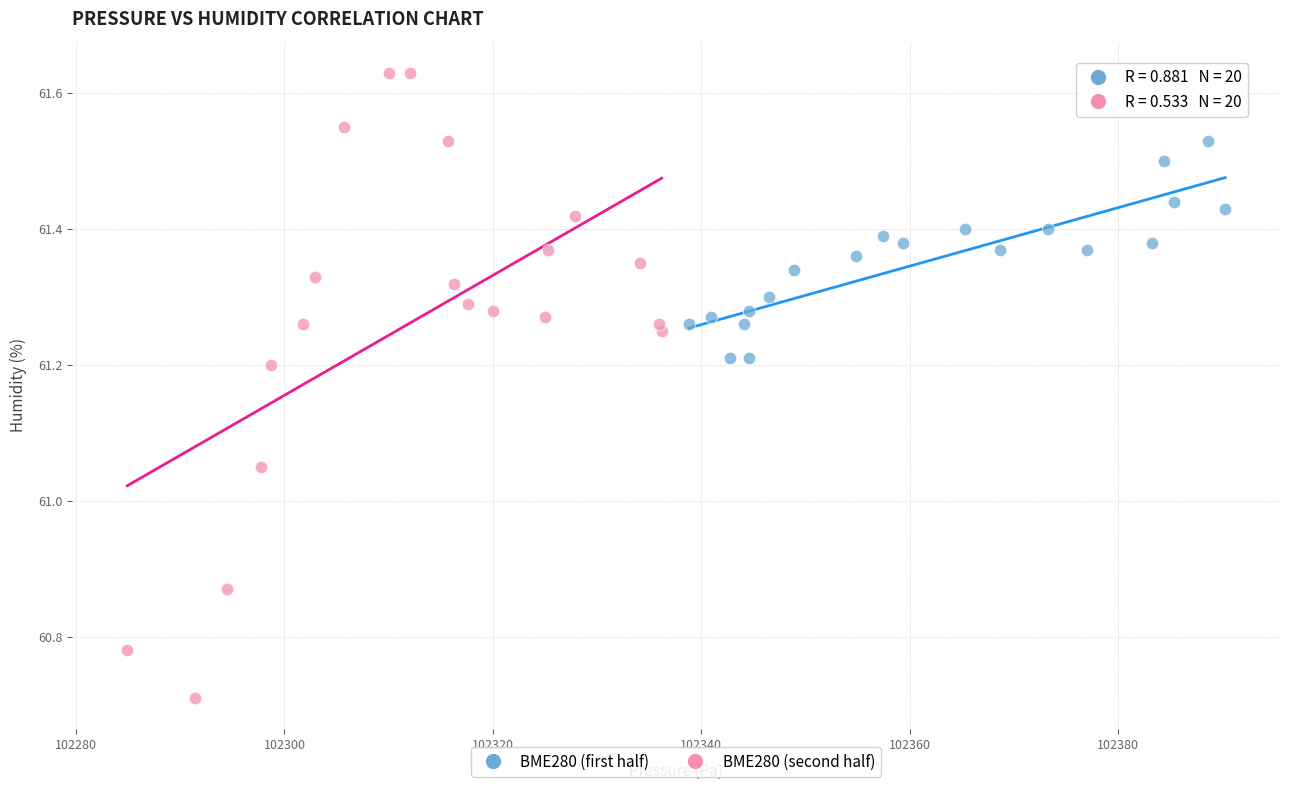

Which series contains the lowest Y value?

BME280 (second half)